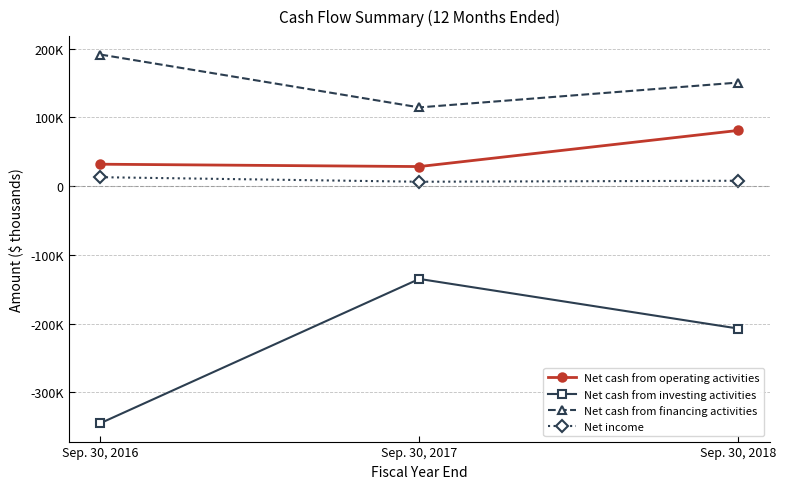

What is the difference between the maximum and minimum values in the Net income series?

6621